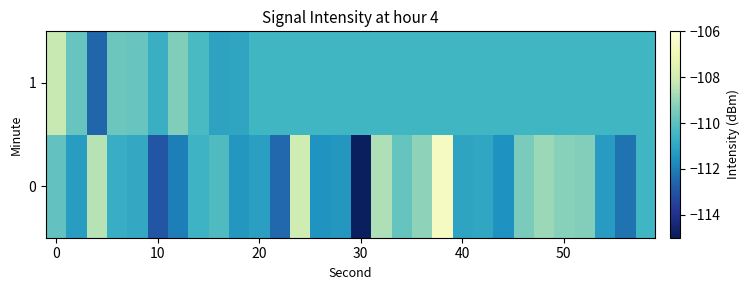

List the series in order of their overall mean, lowest first.

row_0, row_1